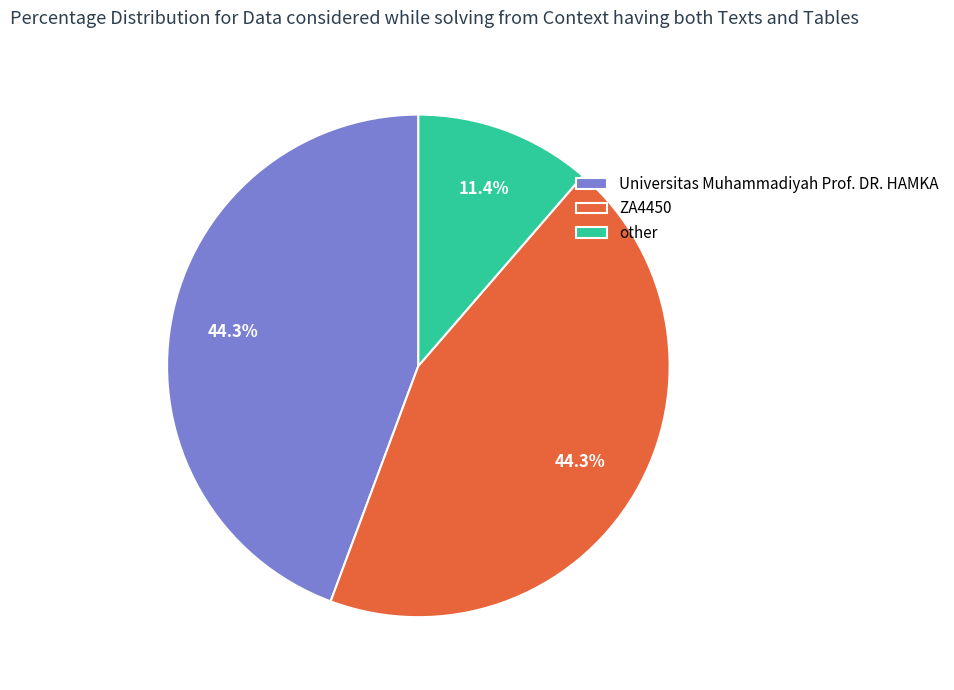

To the nearest percent, what is the difference between the largest and smallest slice percentages?

33%